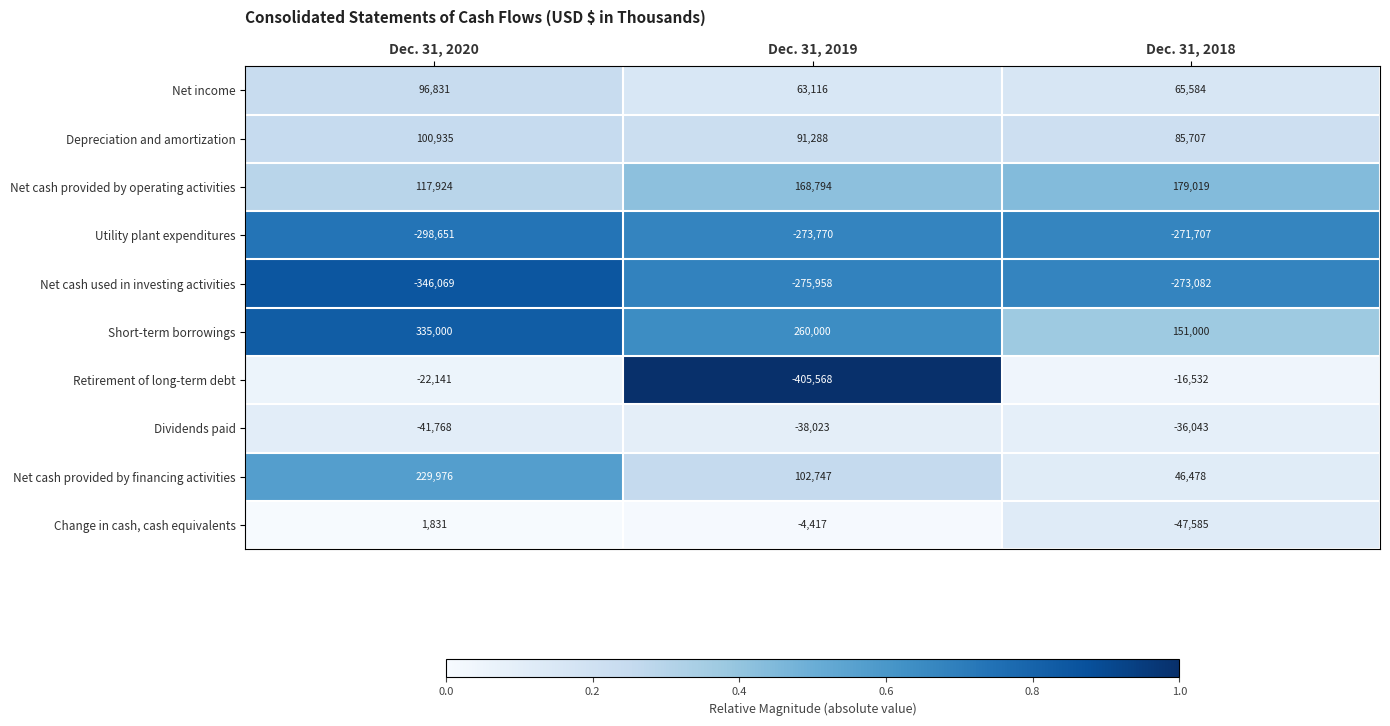

Where is Net cash provided by financing activities nearest to the value 138227?

Dec. 31, 2019